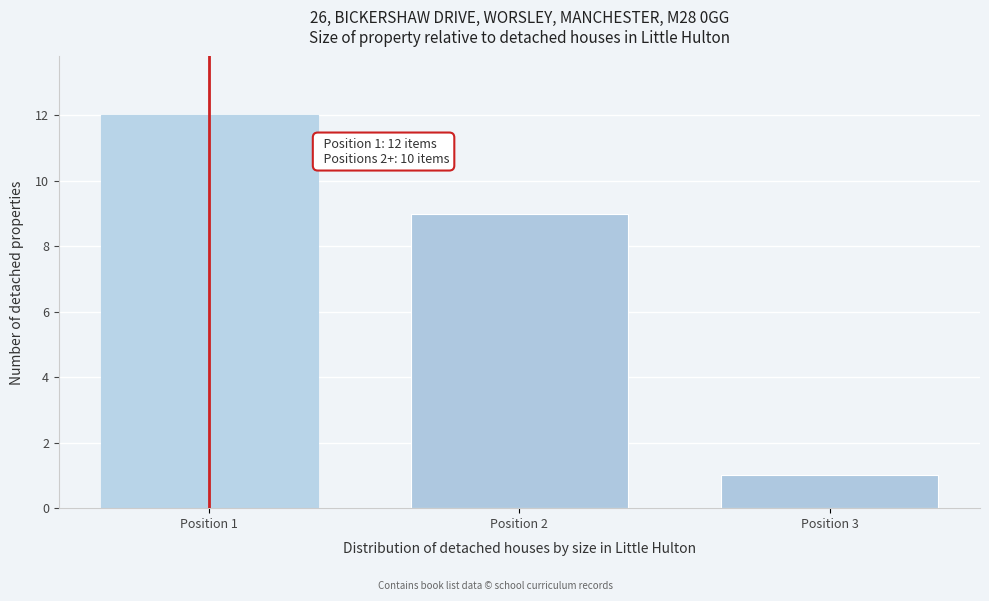

Reading left to right, list all the values displayed in this chart.

12	9	1